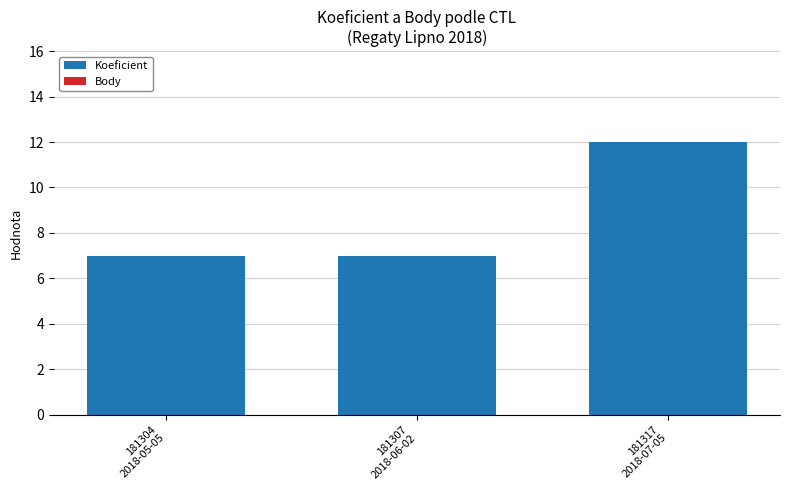

Reading left to right, list all the values displayed in this chart.

7	7	12